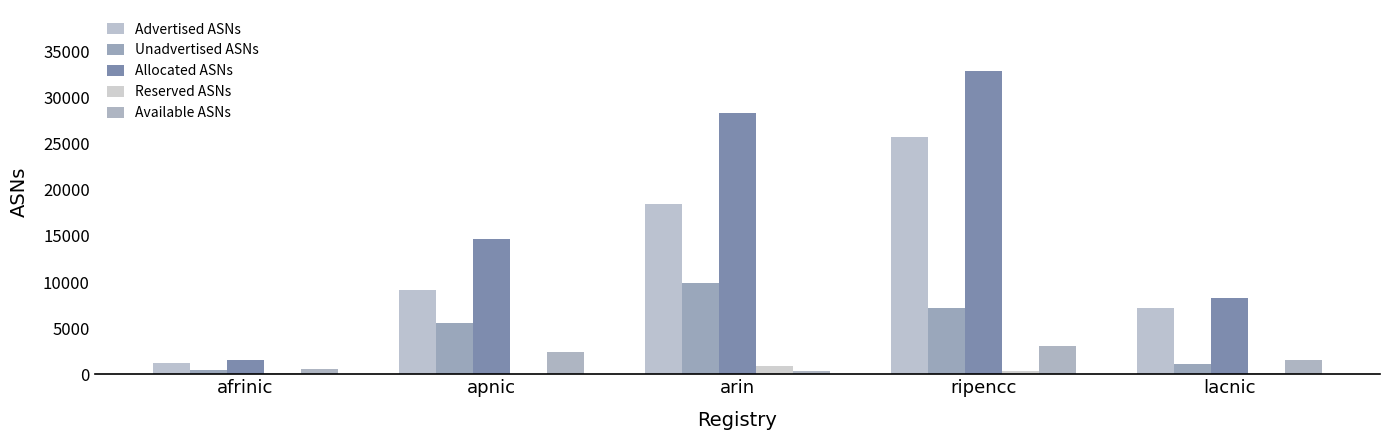

What is the difference between the maximum and minimum values in the Reserved ASNs series?

866